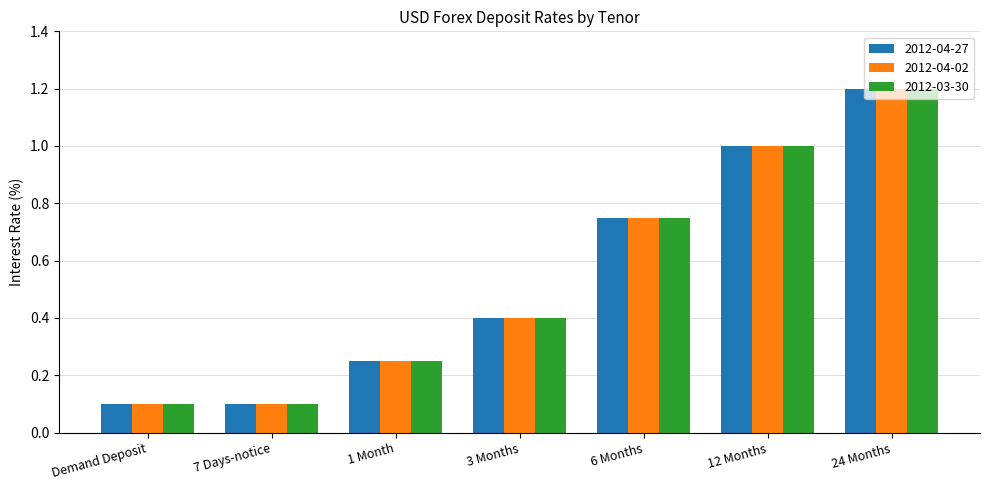

What is the difference between the second highest and second lowest values in the 2012-04-27 series?

0.9